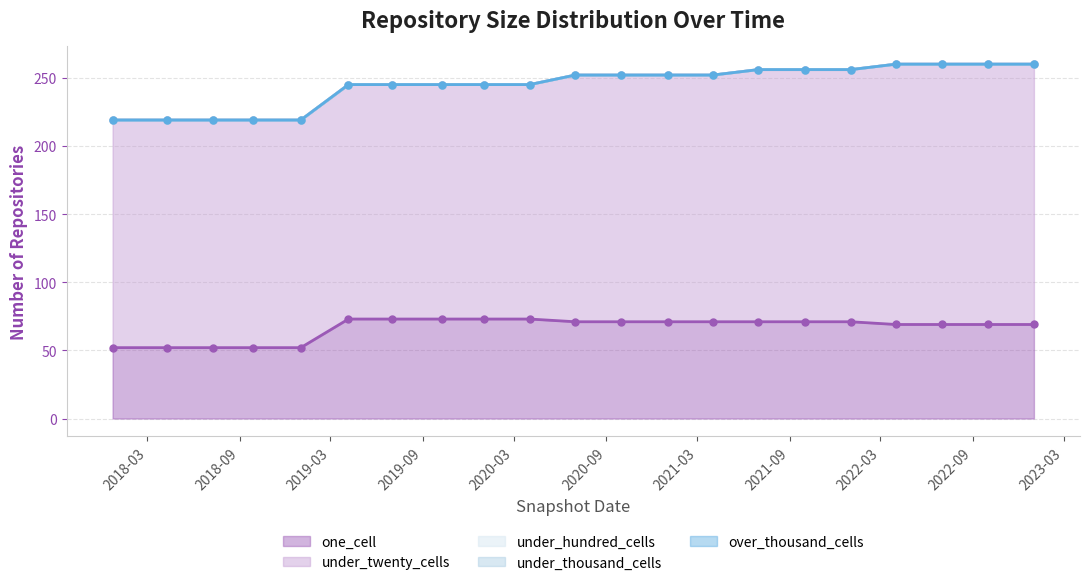

What is the sum of all one_cell values?

1398